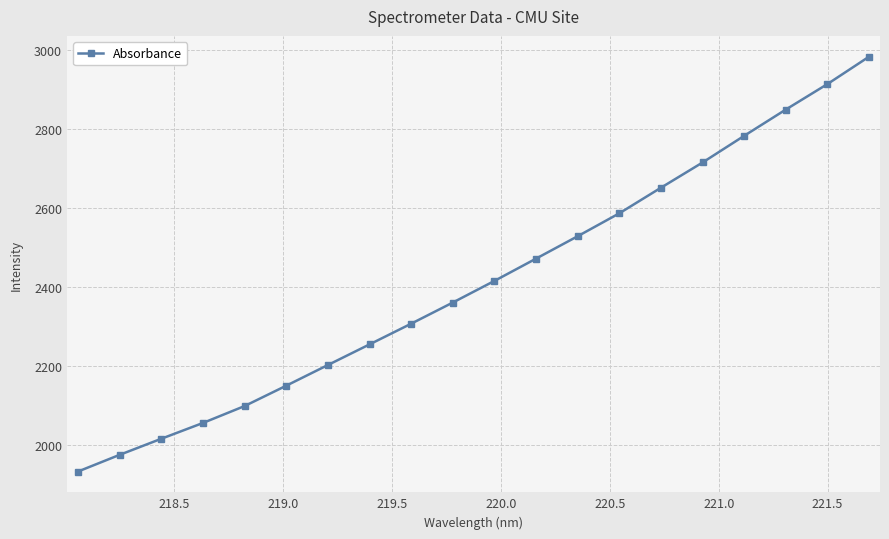

True or false: there are more than 1 points higher than both neighbors.

False